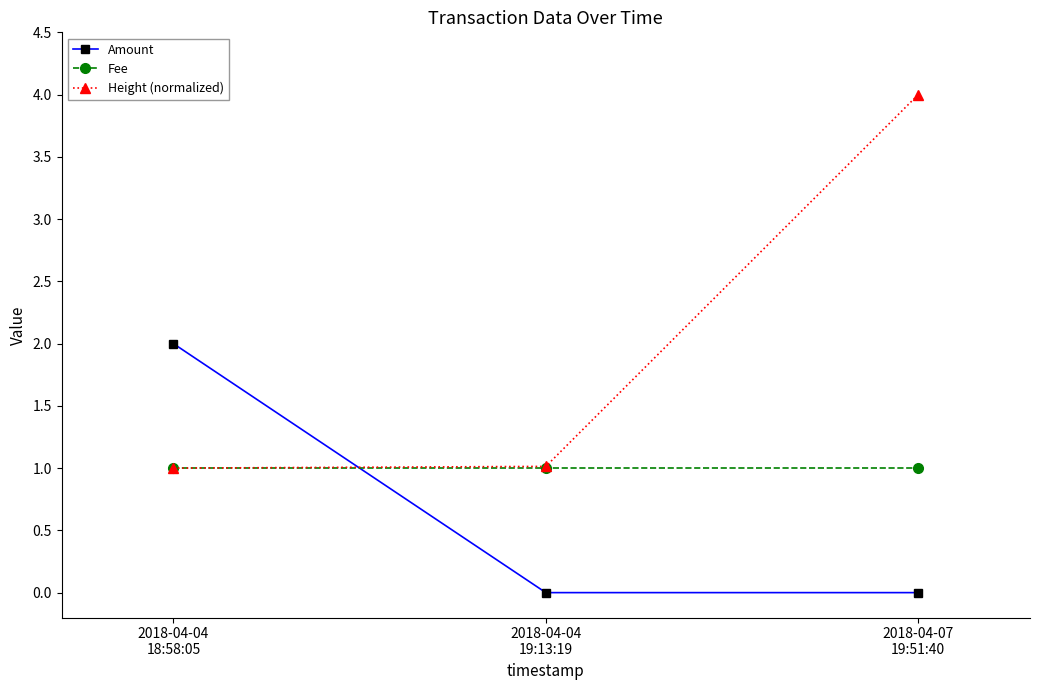

Rank the series by their maximum value, from highest to lowest.

Height (normalized), Amount, Fee